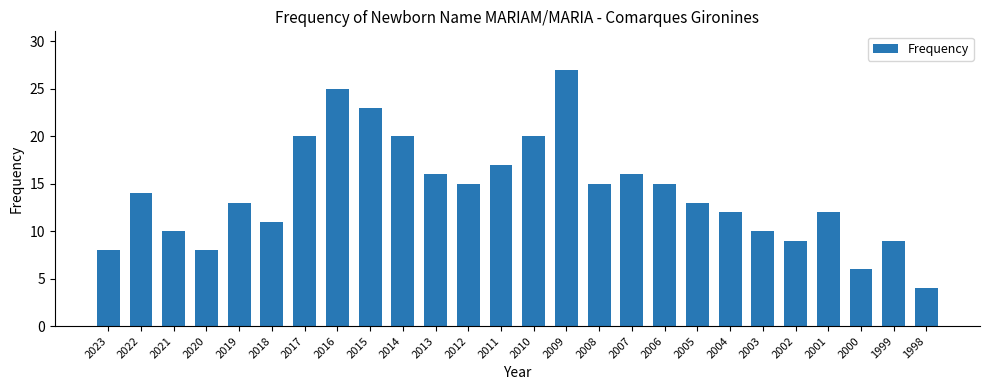

What is the minimum value shown in the chart?

4